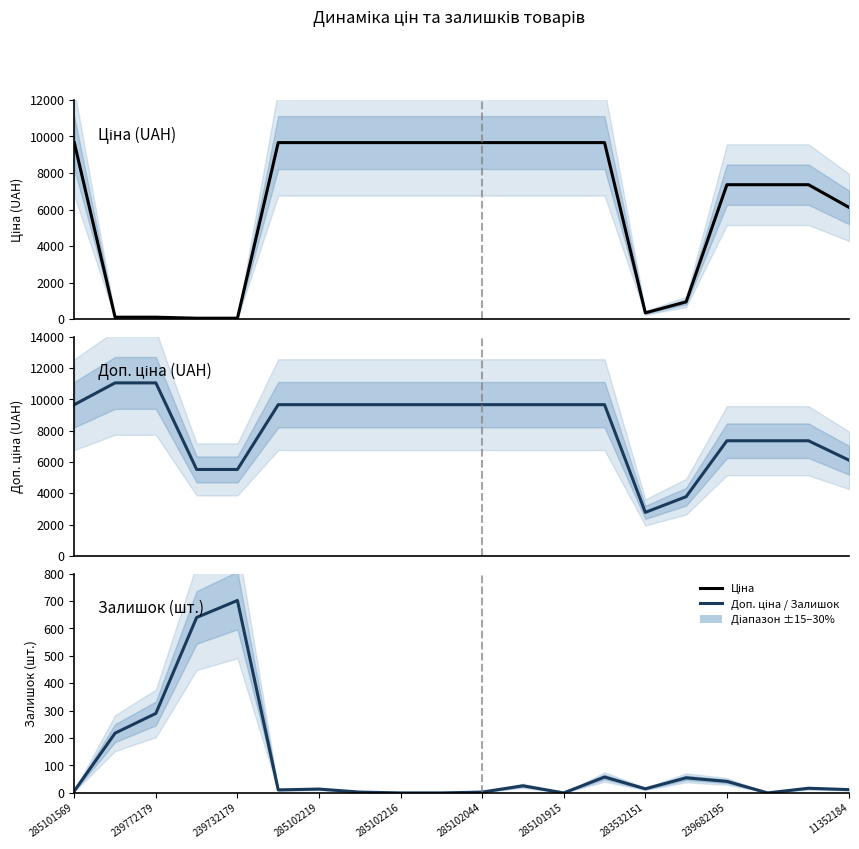

True or false: Доп. ціна has a value of 9664.7 at 285102044.

True